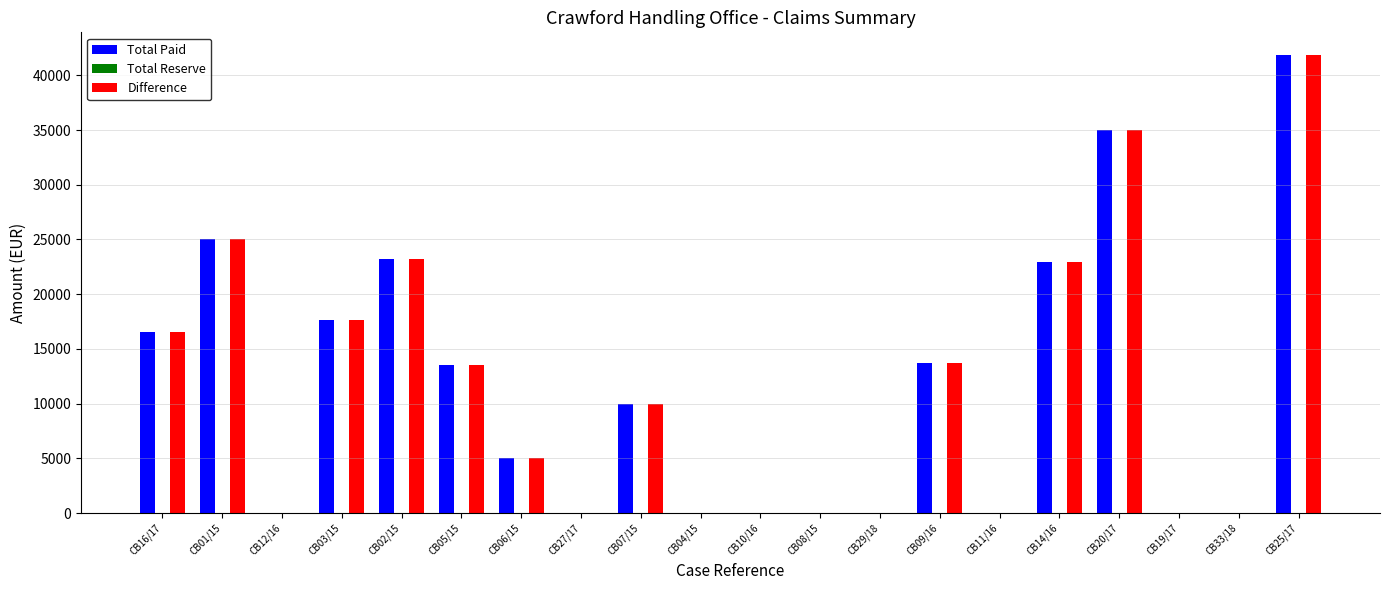

What is the highest value of the Total Paid series?

41836.5